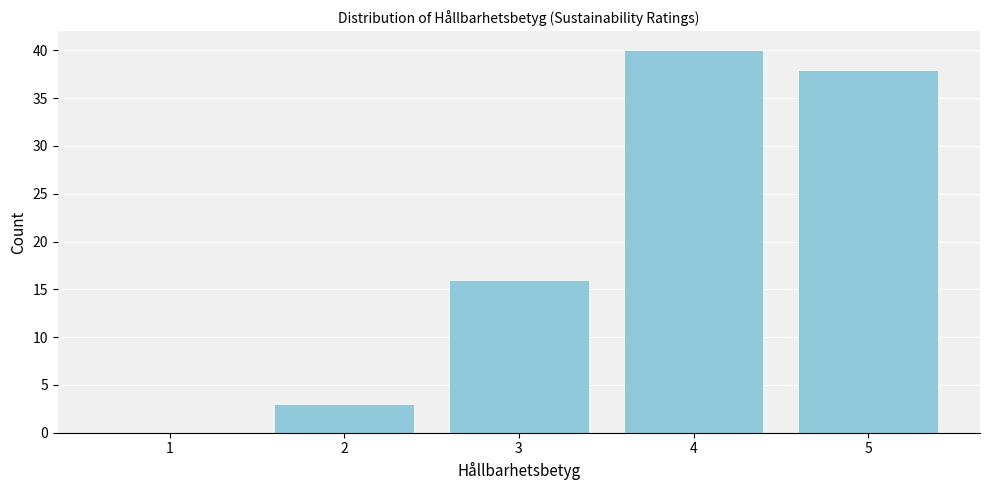

Reading right to left, list all the values displayed in this chart.

5=38	4=40	3=16	2=3	1=0